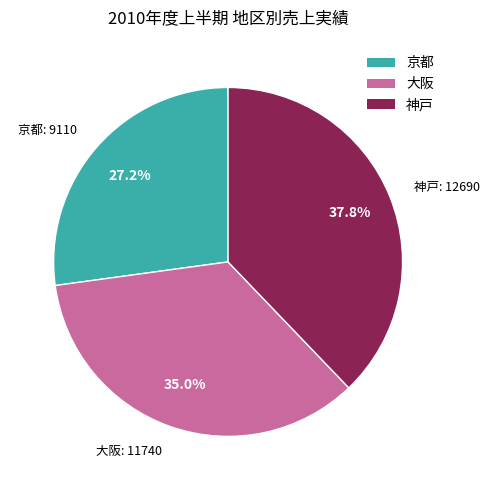

Does 神戸 account for over 50% of the chart?

No